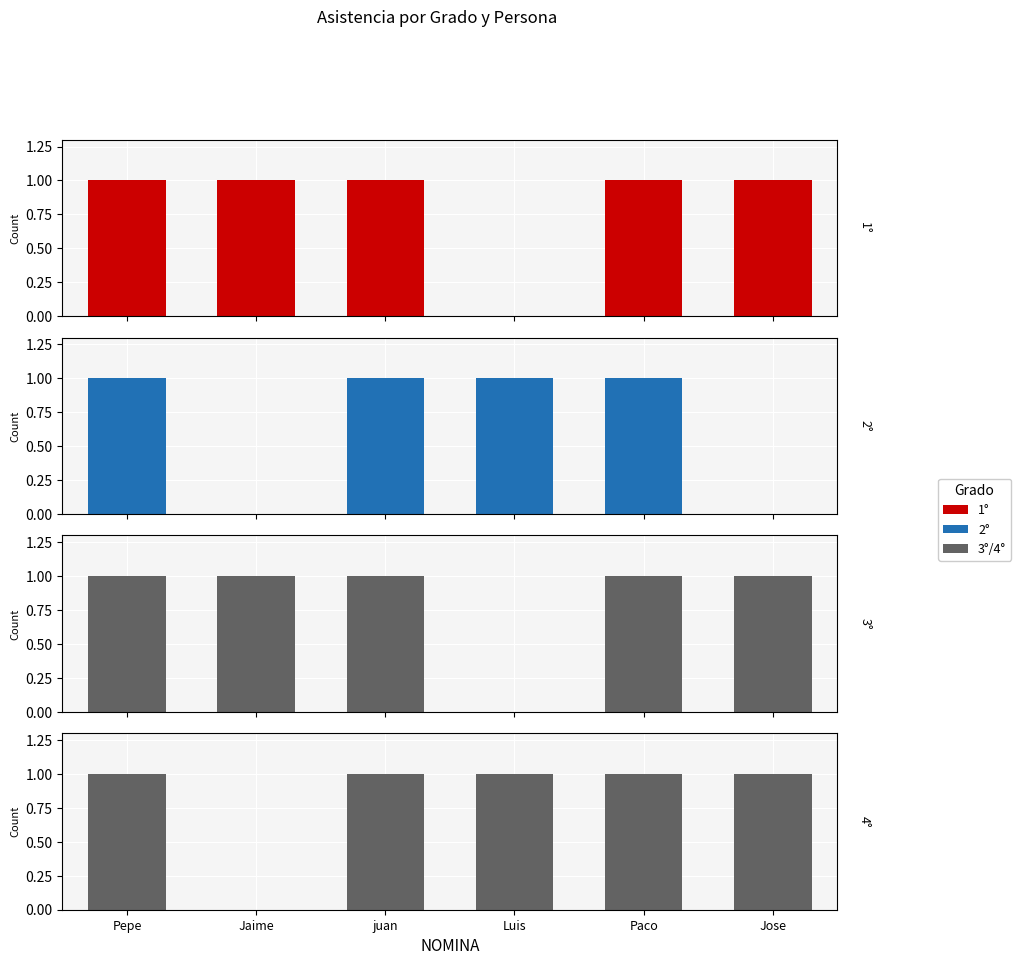

What is the label of the 4th bar from the left?

Luis